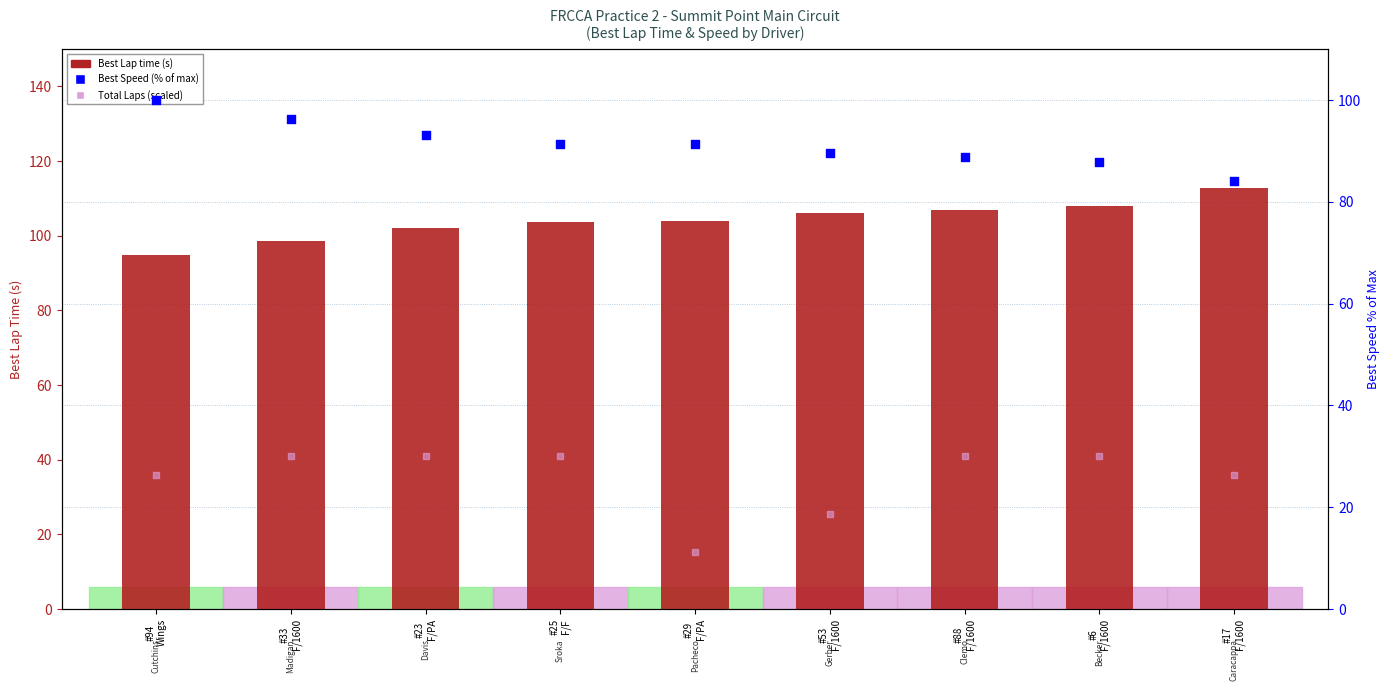

At how many categories does at least one series exceed 22?

9